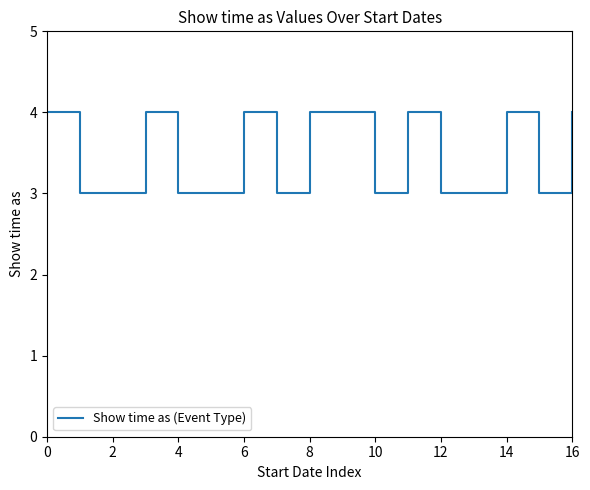

What is the greatest value displayed?

4